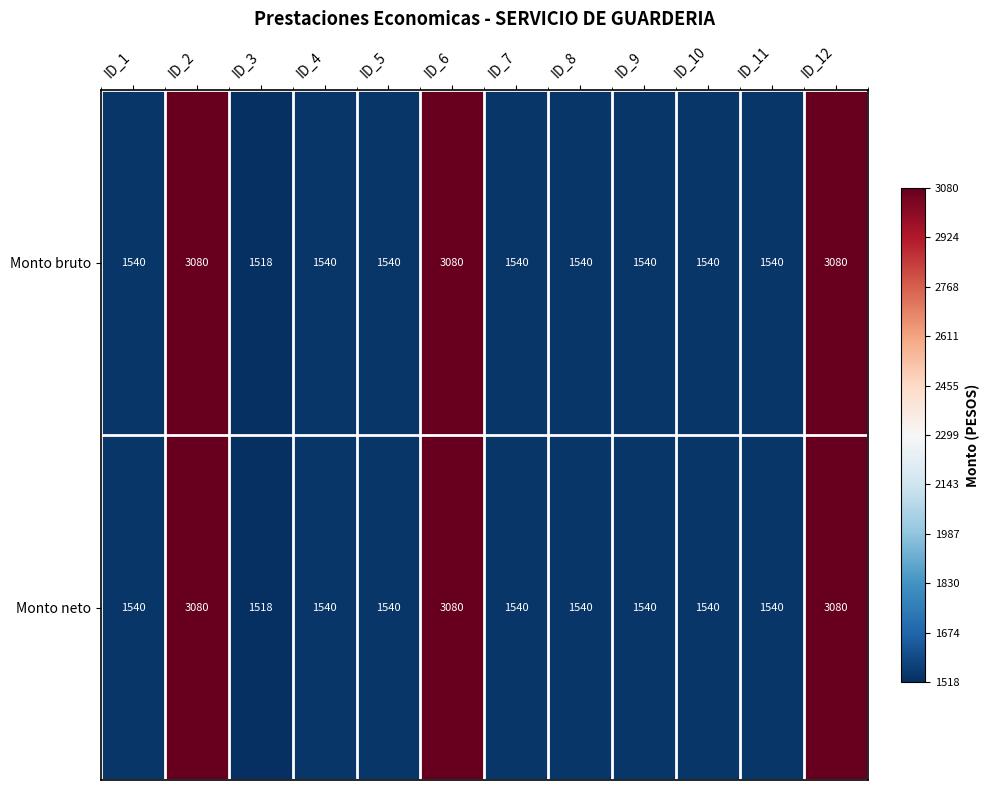

What is the approximate value of Monto bruto at ID_1?

1540